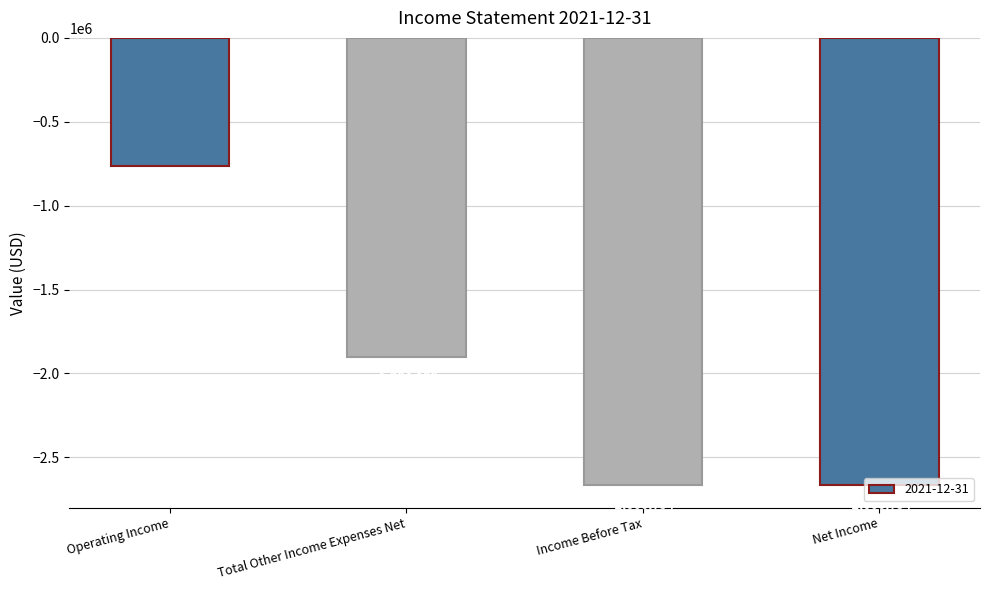

At which label is the value closest to -1714654?

Total Other Income Expenses Net